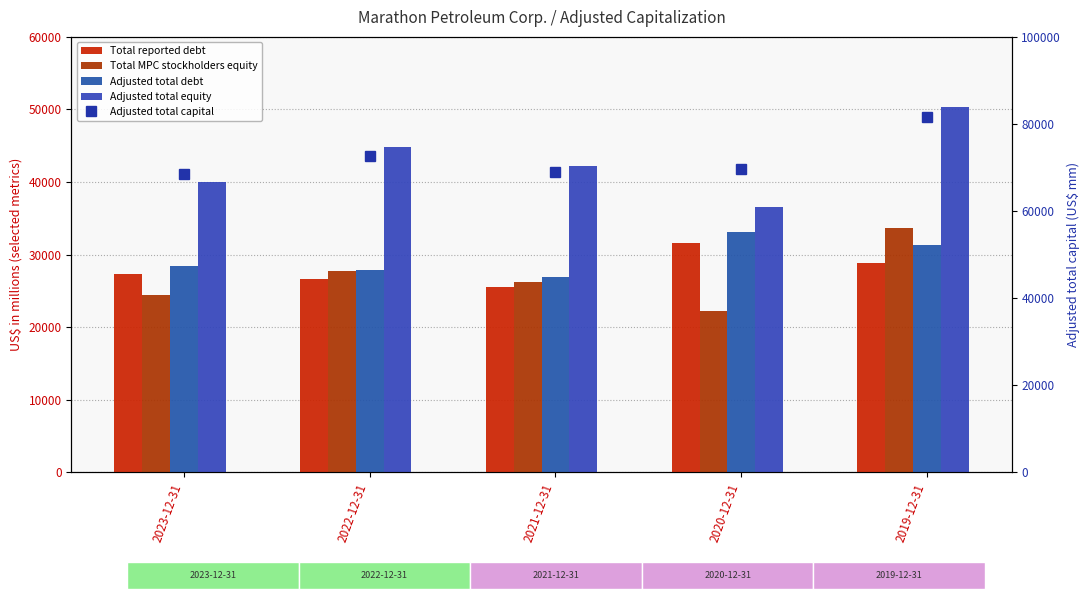

What position from the right is 2023-12-31?

5